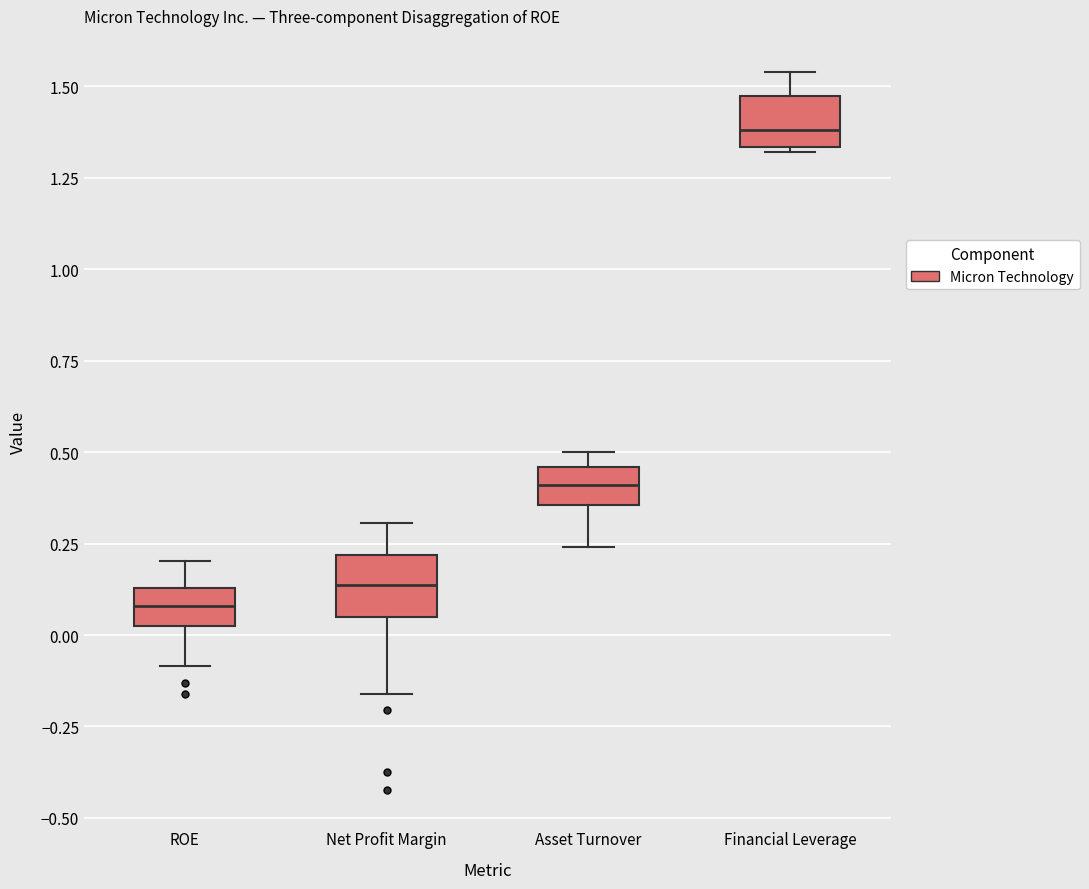

Where does the upper whisker of the box for Net Profit Margin end on the y-axis? The values are not printed on the chart, so give them approximately, as read against the axis.

0.30